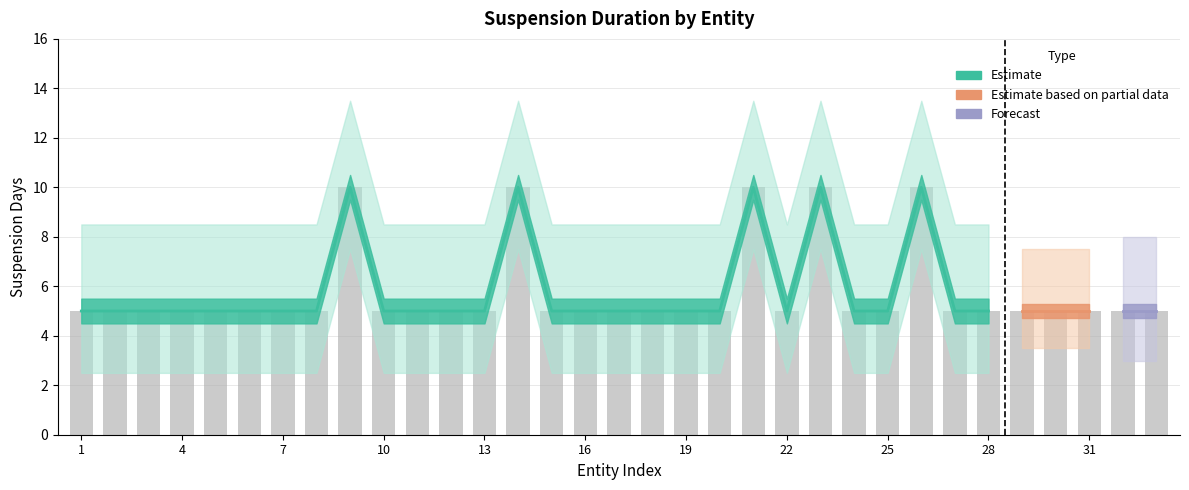

Which category has the highest value across all series?

9